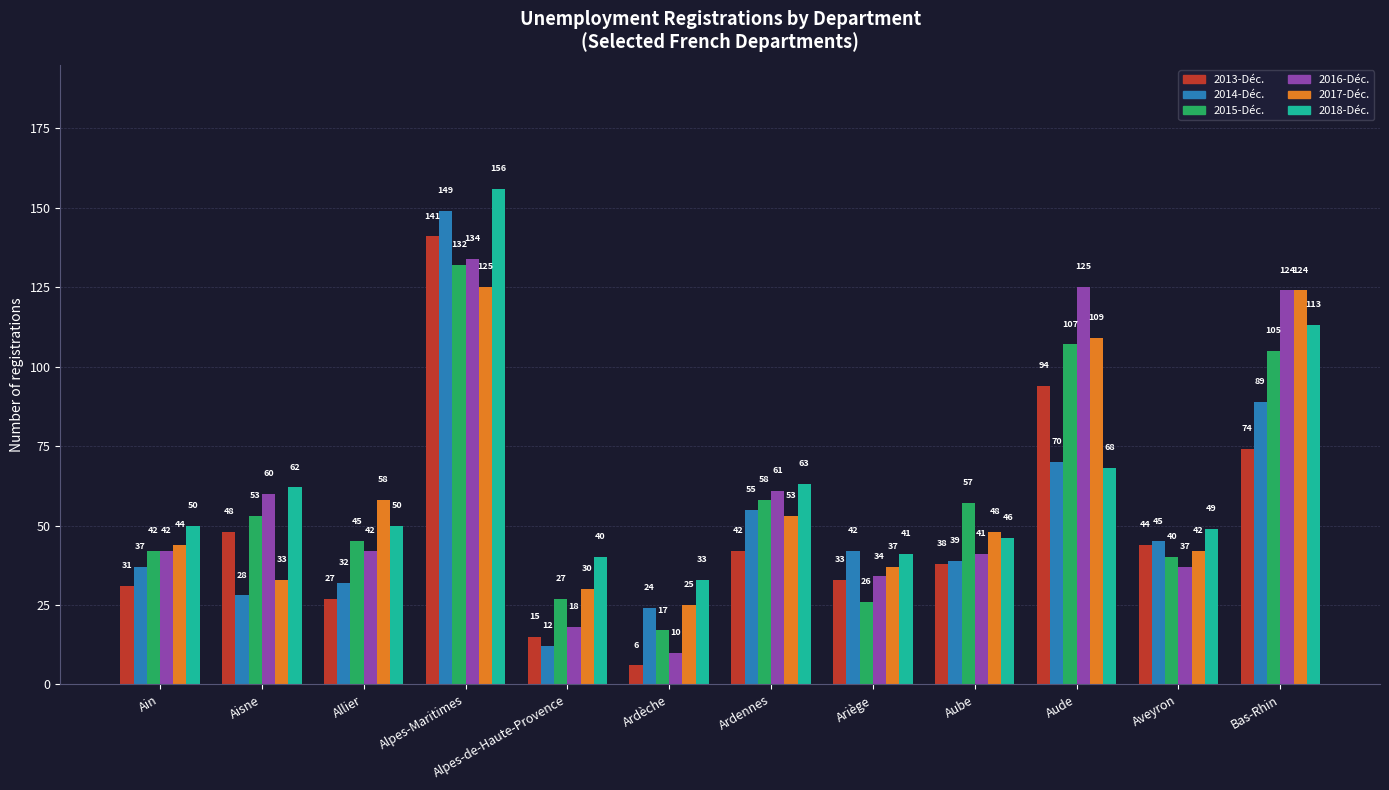

What is the difference between the maximum and second lowest values in the 2016-Déc. series?

116